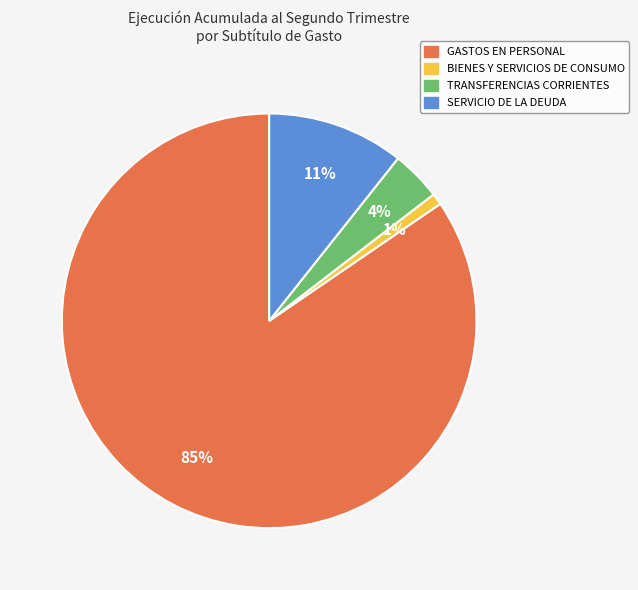

What is the largest slice in the pie chart?

GASTOS EN PERSONAL